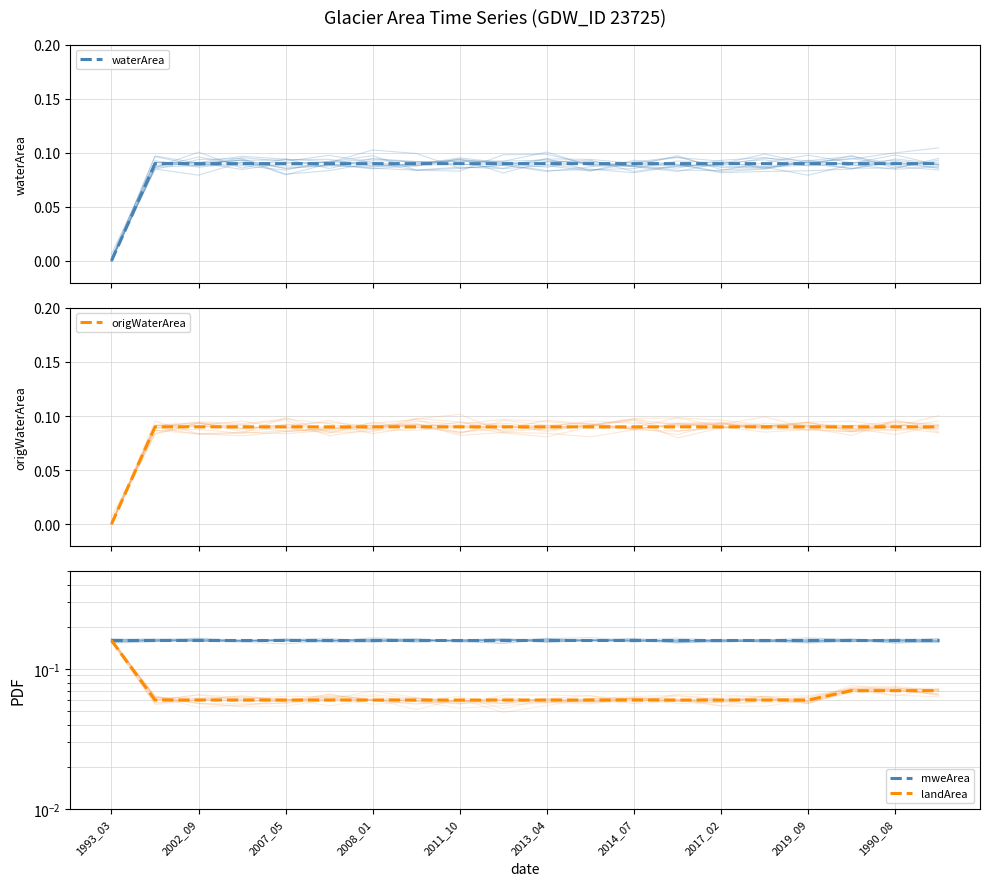

The value of waterArea at 2011_10 is 0.1. True or false?

True